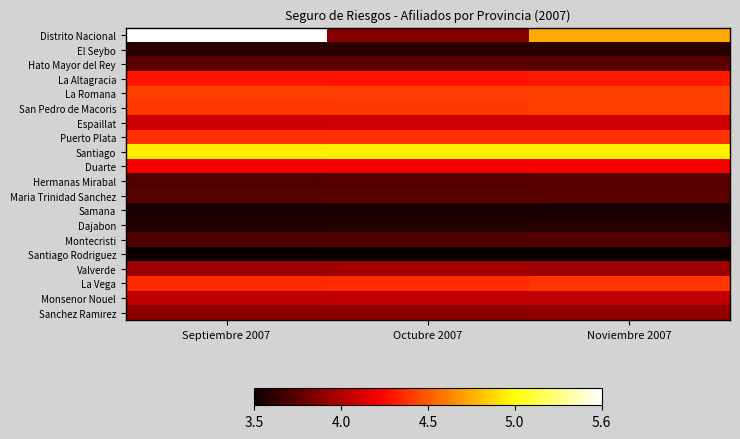

Reading right to left, what are all the values shown in this chart?

Distrito Nacional: Noviembre 2007=4.8	Octubre 2007=3.9	Septiembre 2007=5.6
El Seybo: Noviembre 2007=3.6	Octubre 2007=3.6	Septiembre 2007=3.6
Hato Mayor del Rey: Noviembre 2007=3.7	Octubre 2007=3.7	Septiembre 2007=3.7
La Altagracia: Noviembre 2007=4.3	Octubre 2007=4.3	Septiembre 2007=4.3
La Romana: Noviembre 2007=4.4	Octubre 2007=4.4	Septiembre 2007=4.4
San Pedro de Macoris: Noviembre 2007=4.4	Octubre 2007=4.4	Septiembre 2007=4.4
Espaillat: Noviembre 2007=4.1	Octubre 2007=4.1	Septiembre 2007=4.1
Puerto Plata: Noviembre 2007=4.4	Octubre 2007=4.4	Septiembre 2007=4.4
Santiago: Noviembre 2007=5.0	Octubre 2007=5.0	Septiembre 2007=5.0
Duarte: Noviembre 2007=4.2	Octubre 2007=4.2	Septiembre 2007=4.2
Hermanas Mirabal: Noviembre 2007=3.7	Octubre 2007=3.7	Septiembre 2007=3.7
Maria Trinidad Sanchez: Noviembre 2007=3.7	Octubre 2007=3.7	Septiembre 2007=3.7
Samana: Noviembre 2007=3.5	Octubre 2007=3.5	Septiembre 2007=3.5
Dajabon: Noviembre 2007=3.5	Octubre 2007=3.5	Septiembre 2007=3.5
Montecristi: Noviembre 2007=3.7	Octubre 2007=3.7	Septiembre 2007=3.7
Santiago Rodriguez: Noviembre 2007=3.5	Octubre 2007=3.5	Septiembre 2007=3.5
Valverde: Noviembre 2007=3.9	Octubre 2007=3.9	Septiembre 2007=3.9
La Vega: Noviembre 2007=4.4	Octubre 2007=4.4	Septiembre 2007=4.4
Monsenor Nouel: Noviembre 2007=4.0	Octubre 2007=4.0	Septiembre 2007=4.0
Sanchez Ramirez: Noviembre 2007=3.9	Octubre 2007=3.9	Septiembre 2007=3.9